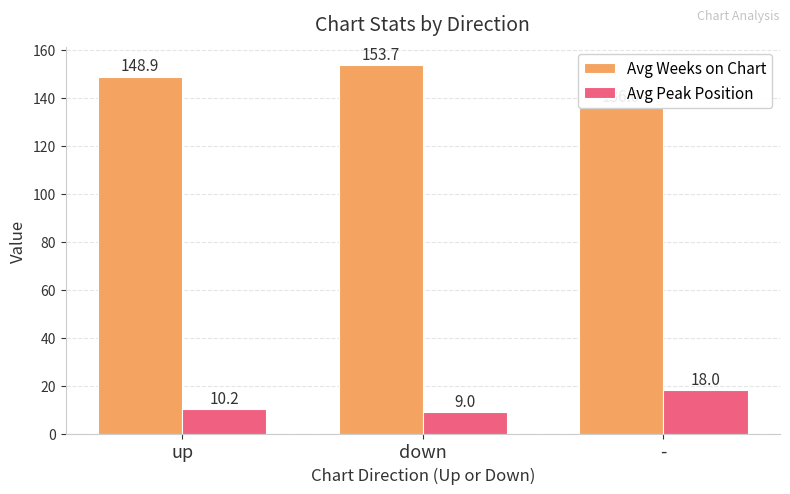

What is the sum of all Avg Peak Position values?

37.2